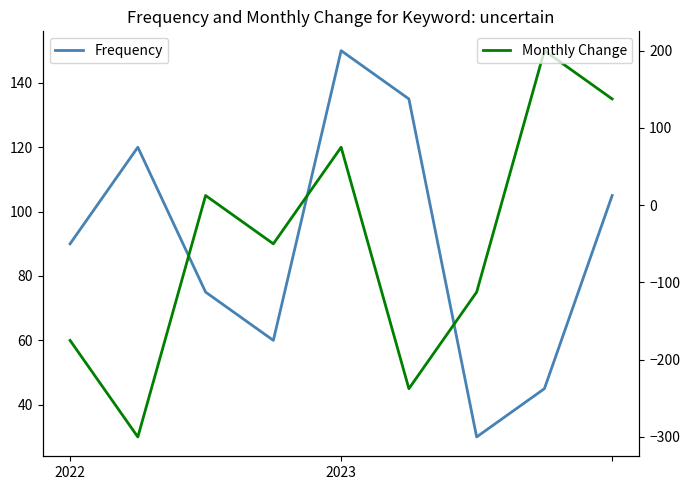

Rank the series by their maximum value, from lowest to highest.

Frequency, Monthly Change